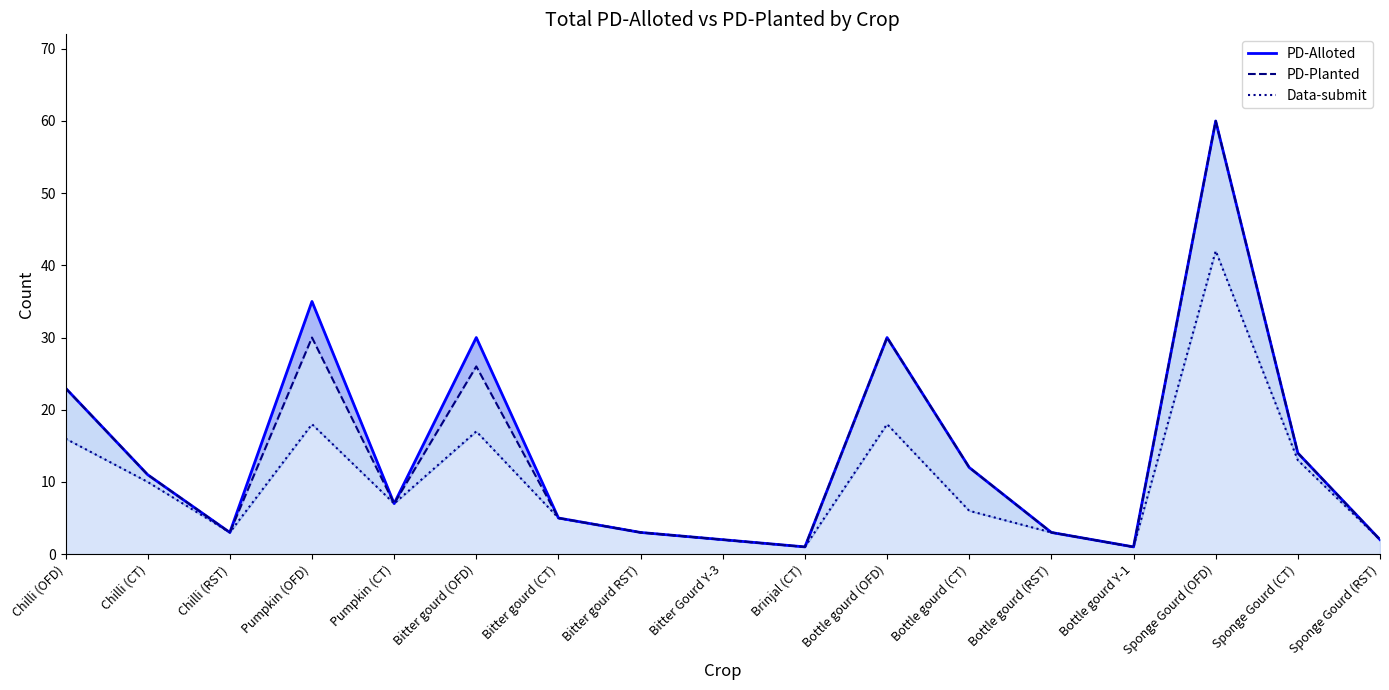

Is it true that PD-Planted equals 7 at Bottle gourd (OFD)?

False